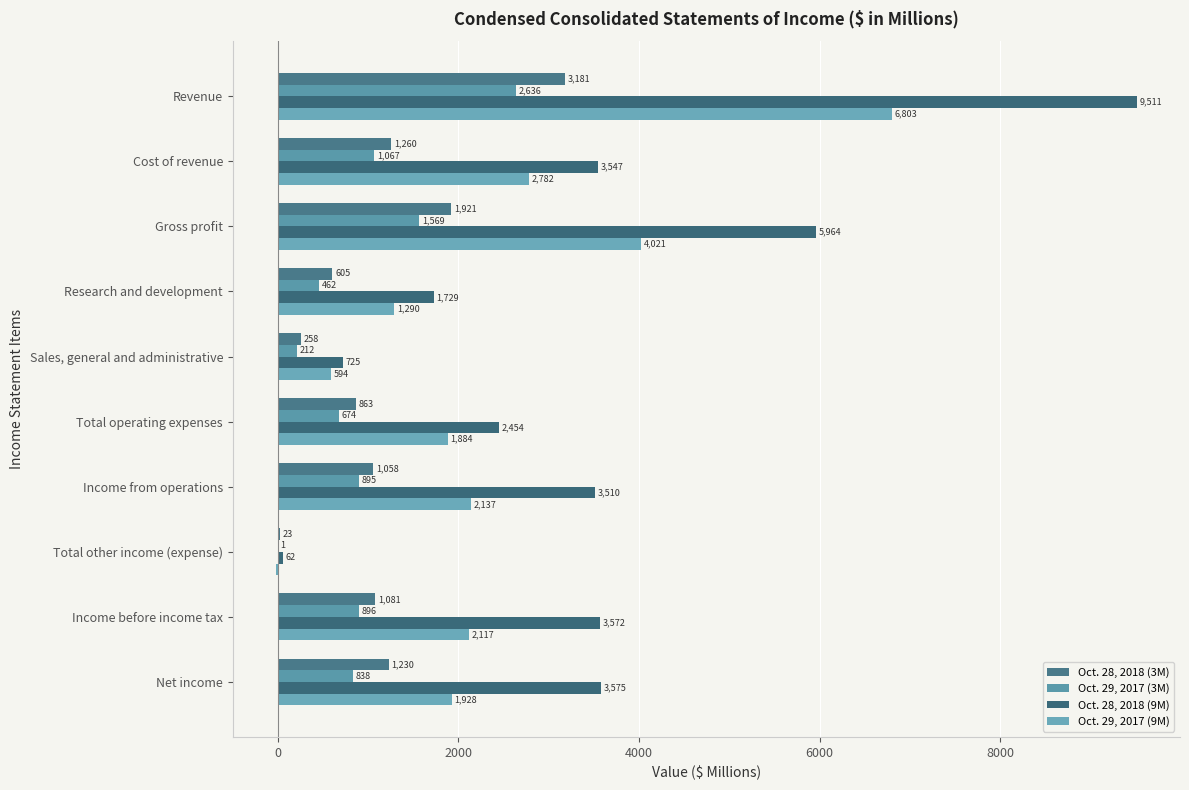

How many positive values does the Oct. 29, 2017 (9M) series have?

9